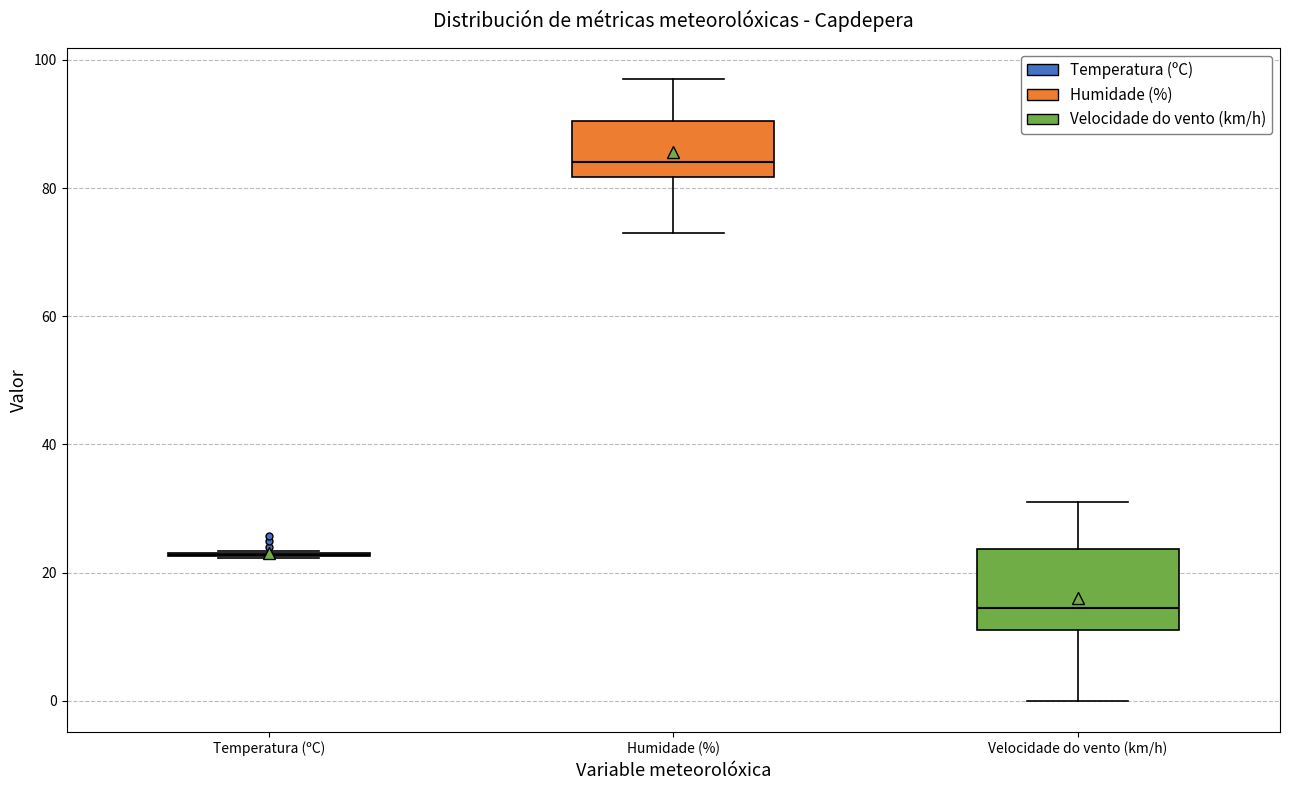

Reading left to right, read every box against the y-axis: the position of its median line, the range the box covers, and the ends of its whiskers. The values are not printed on the chart, so give them approximately, as read against the axis.

Temperatura (ºC): box collapsed to a line at 22, whiskers 22 to 24
Humidade (%): median 84, box 82 to 90, whiskers 74 to 98
Velocidade do vento (km/h): median 14, box 12 to 24, whiskers 0 to 32